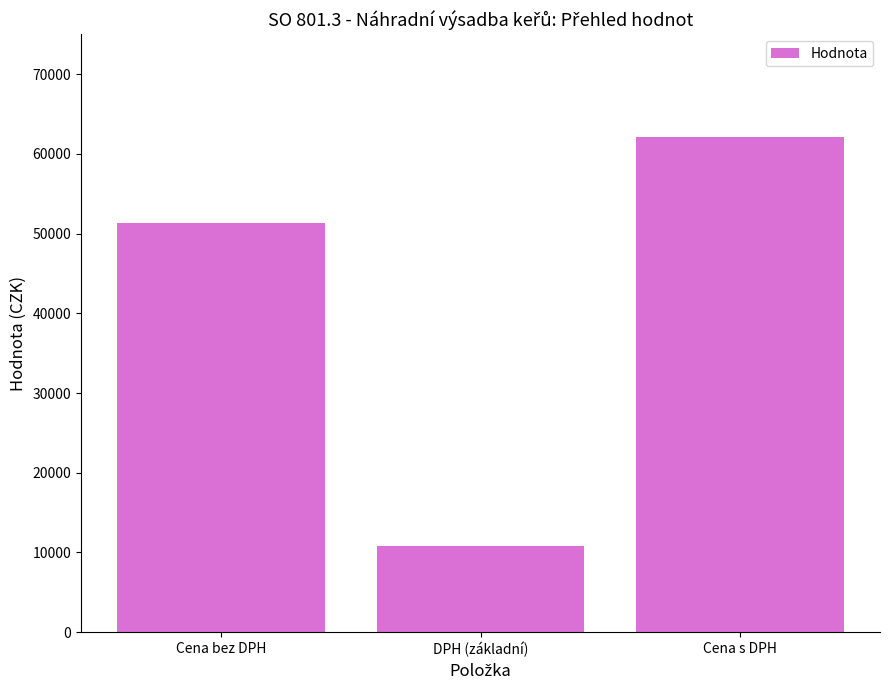

Reading left to right, what are all the values shown in this chart?

Cena bez DPH=51360.9	DPH (základní)=10785.8	Cena s DPH=62146.7